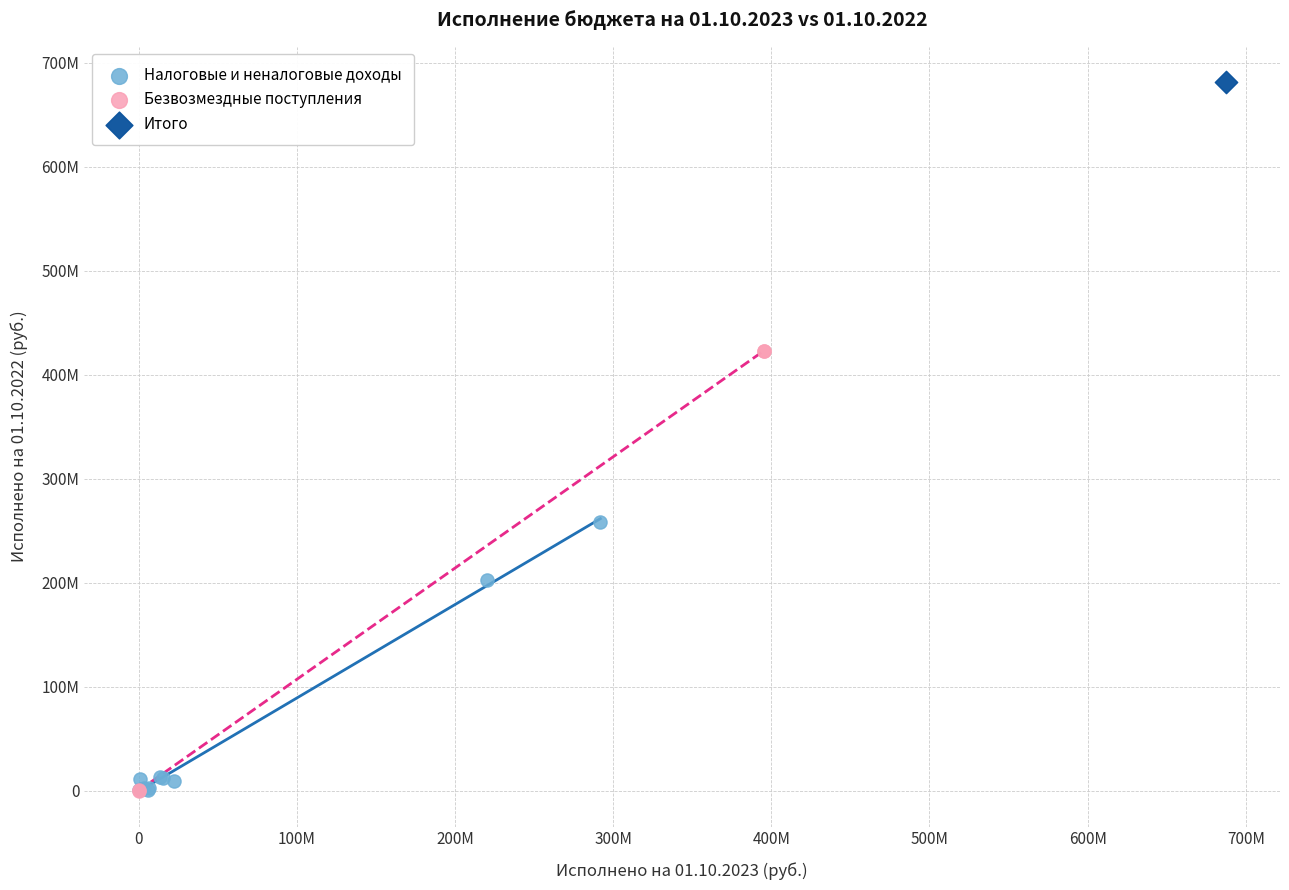

What are all the series names shown in the legend?

Налоговые и неналоговые доходы, Безвозмездные поступления, Итого